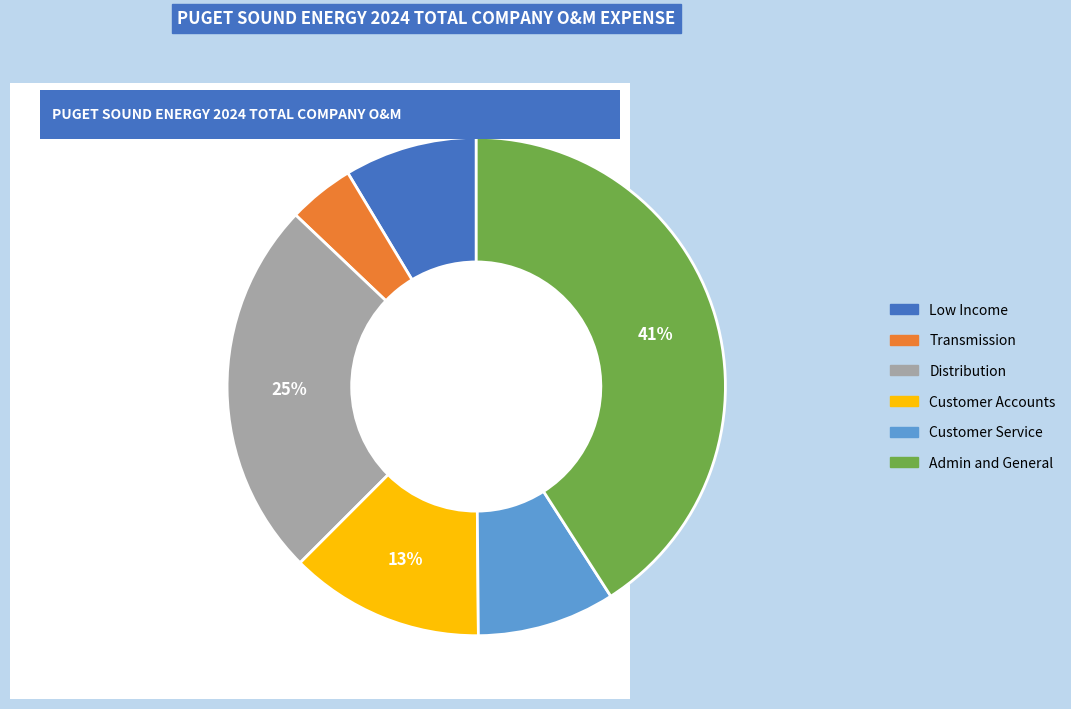

To the nearest percent, what is the difference between the largest and smallest slice percentages?

37%